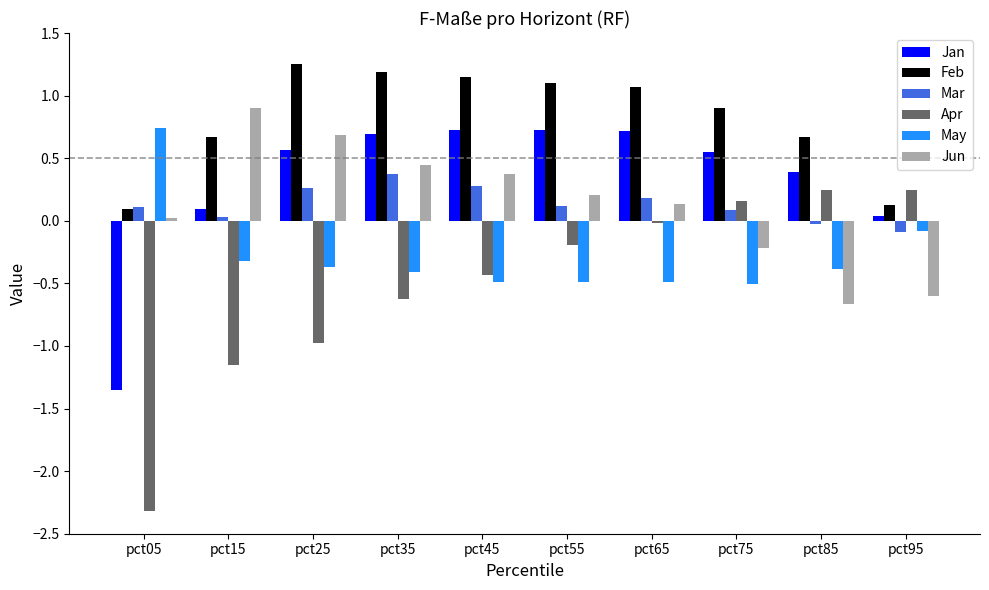

How many distinct data groups are displayed?

6